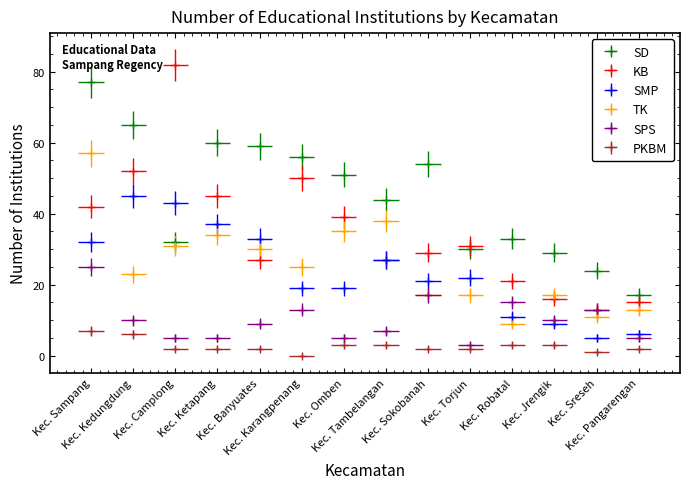

List the series in order of their peak value, lowest first.

PKBM, SPS, SMP, TK, SD, KB